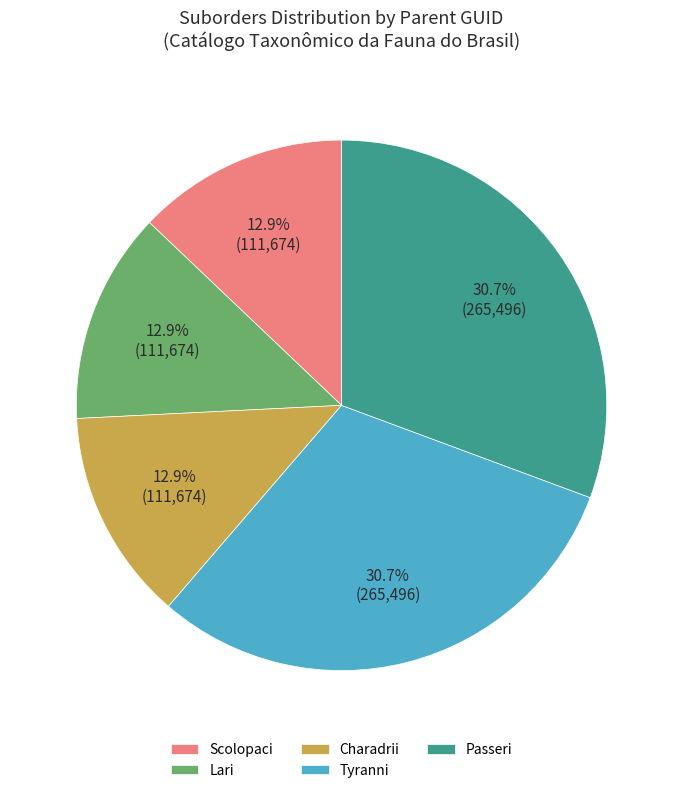

What percentage is NOT represented by Lari?

87.1%